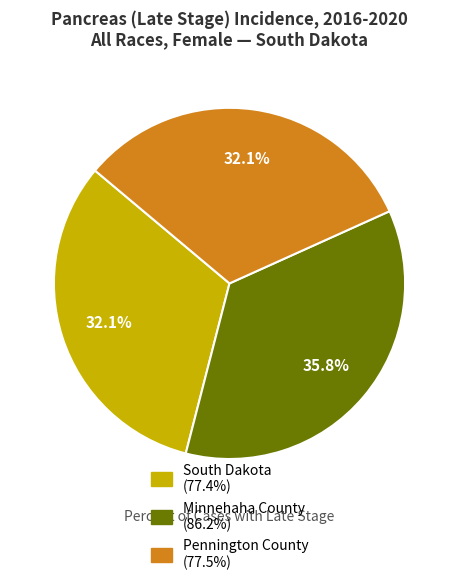

To the nearest percent, what is the difference between the Pennington County and Minnehaha County slice percentages?

4%